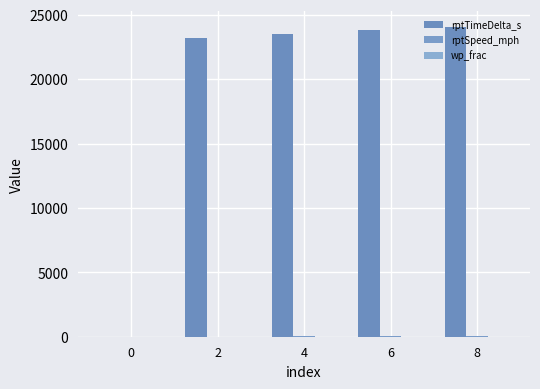

What is the difference between the rptSpeed_mph values at 6 and 4?

45.7